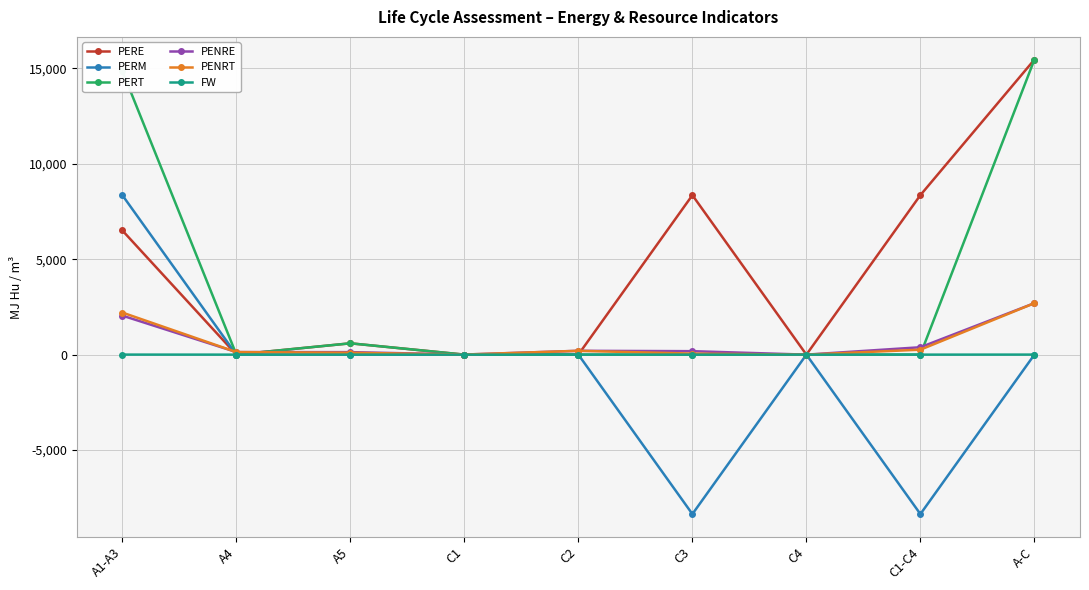

Which label corresponds to the largest value in the chart?

A-C